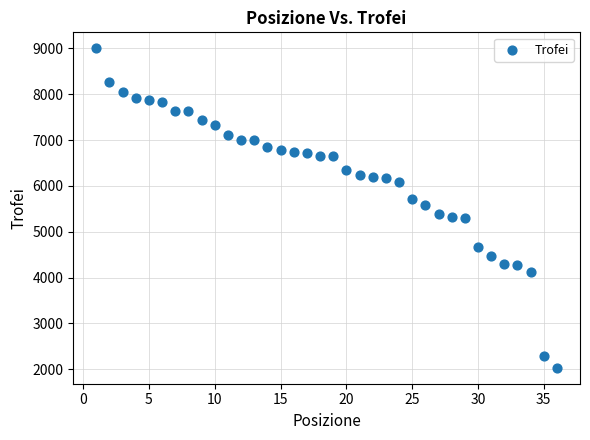

What is the range of X values (max minus min)?

35